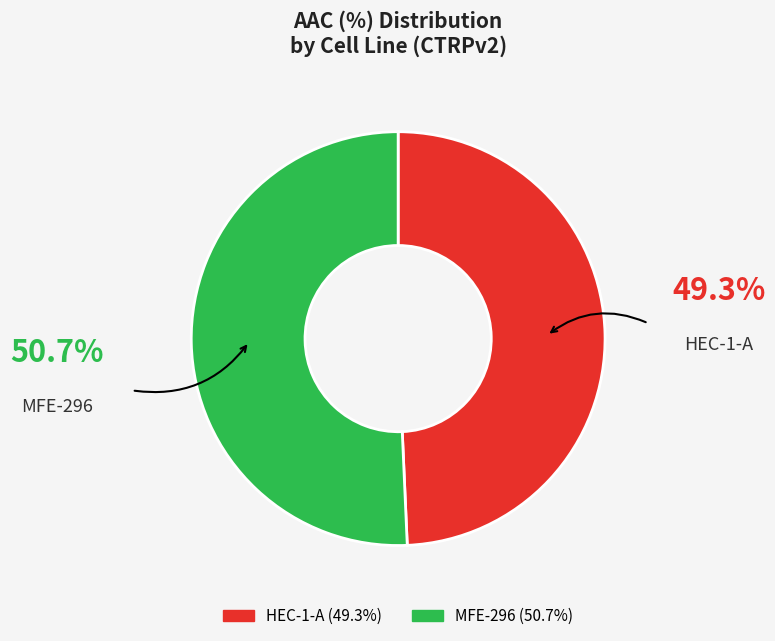

How many segments does this pie chart have?

2